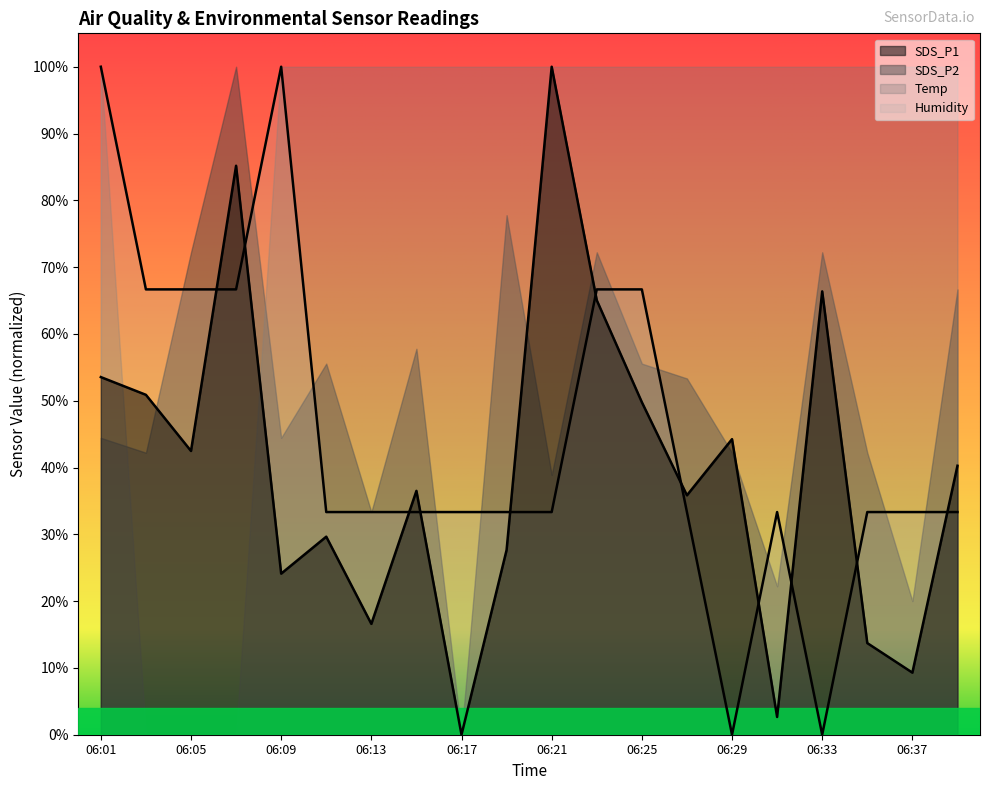

List the labels in order of Humidity value, largest first.

06:01, 06:09, 06:03, 06:05, 06:07, 06:23, 06:25, 06:11, 06:13, 06:15, 06:17, 06:19, 06:21, 06:27, 06:31, 06:35, 06:37, 06:39, 06:29, 06:33